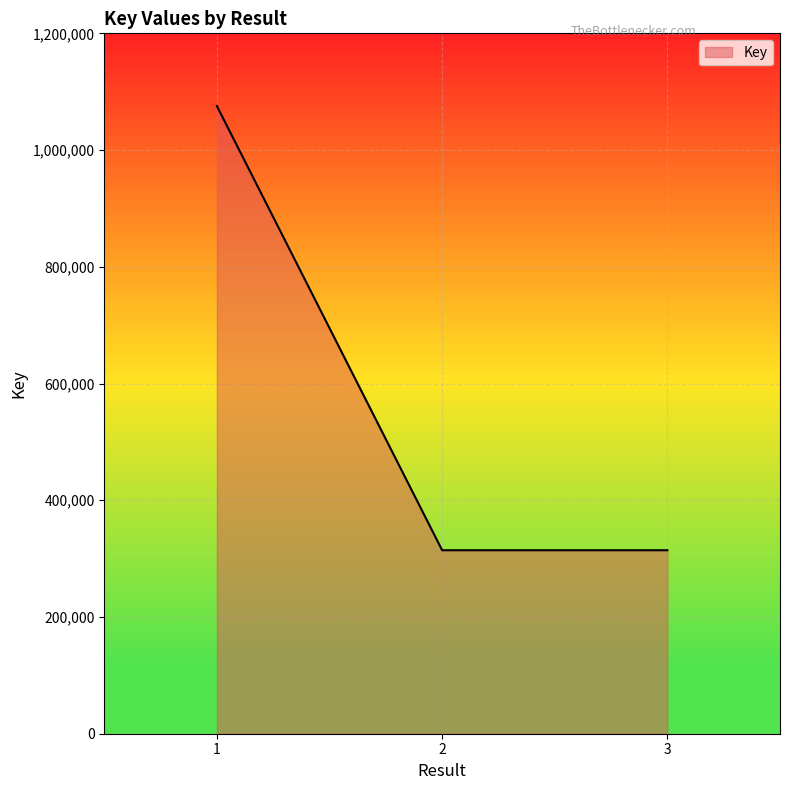

Between 2 and 1, which is larger?

1